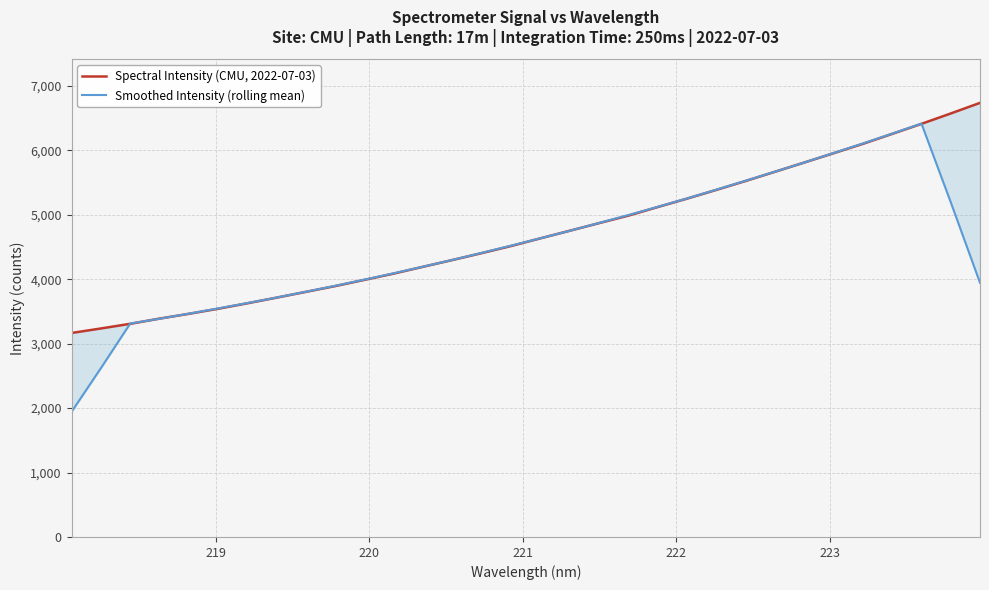

The Smoothed Intensity (rolling mean) series shows 6628.7 at 13. True or false?

False